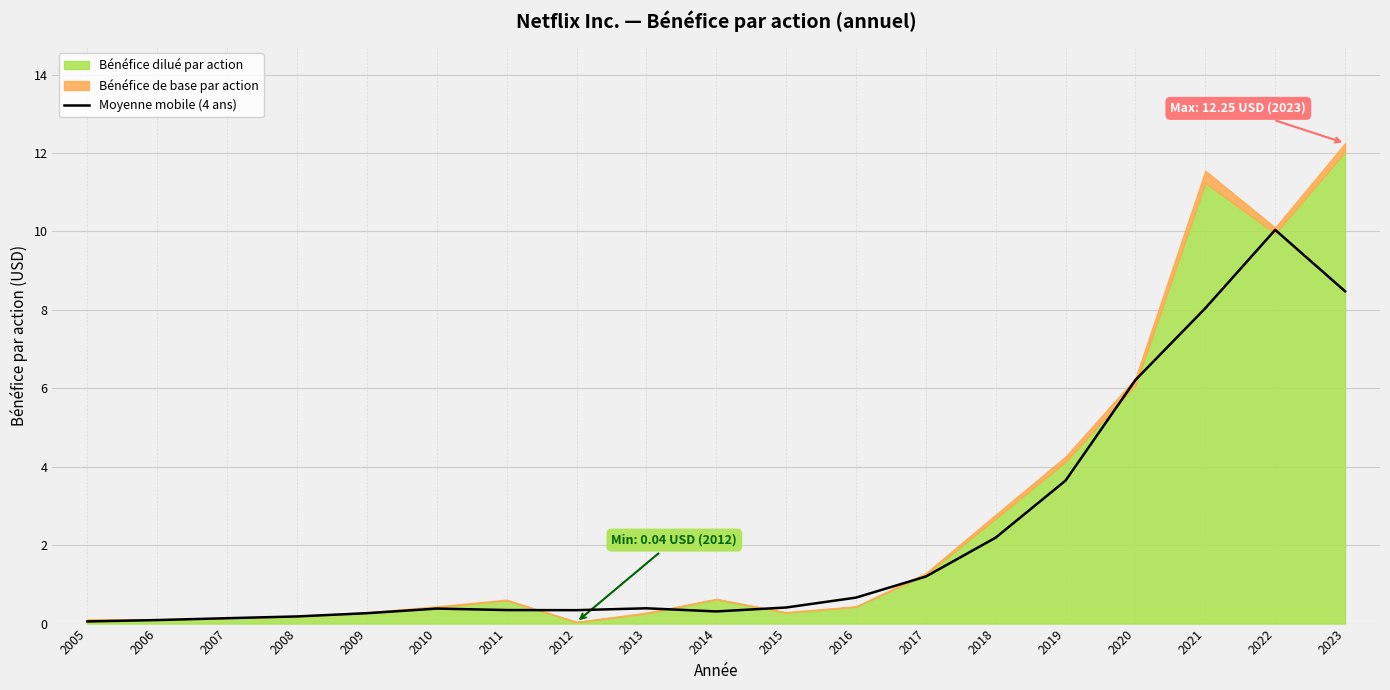

What is the value of the 2nd point from the left?

0.1